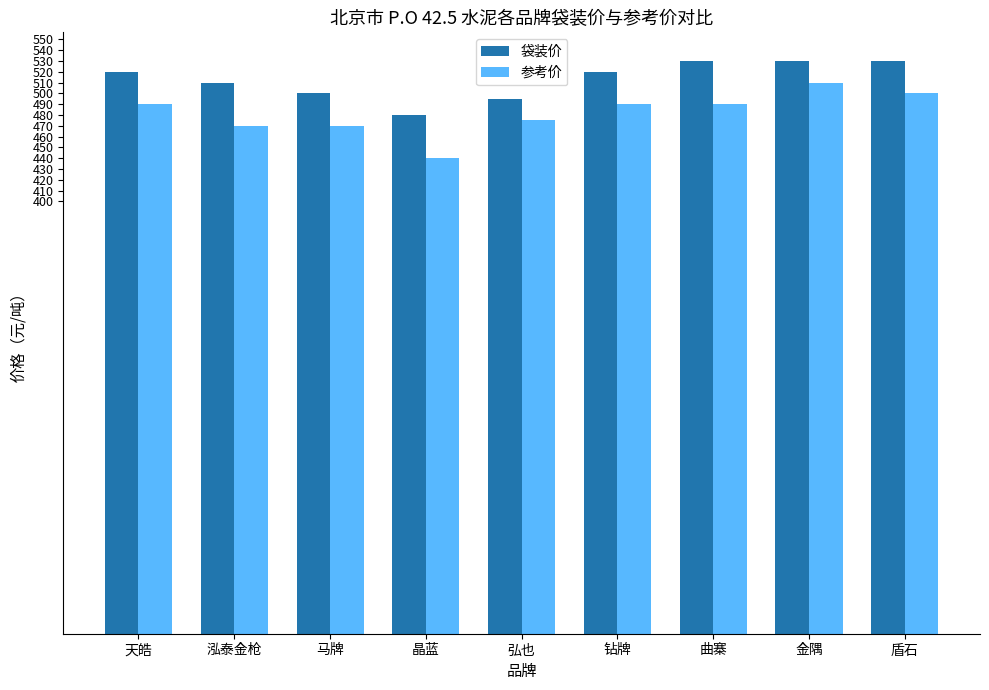

Is the value of 袋装价 at 金隅 greater than the value of 参考价 at 晶蓝?

Yes